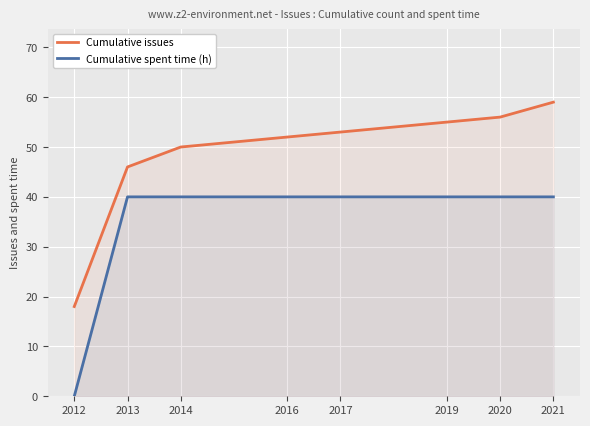

Which has a higher value, 2013 or 2020?

2020